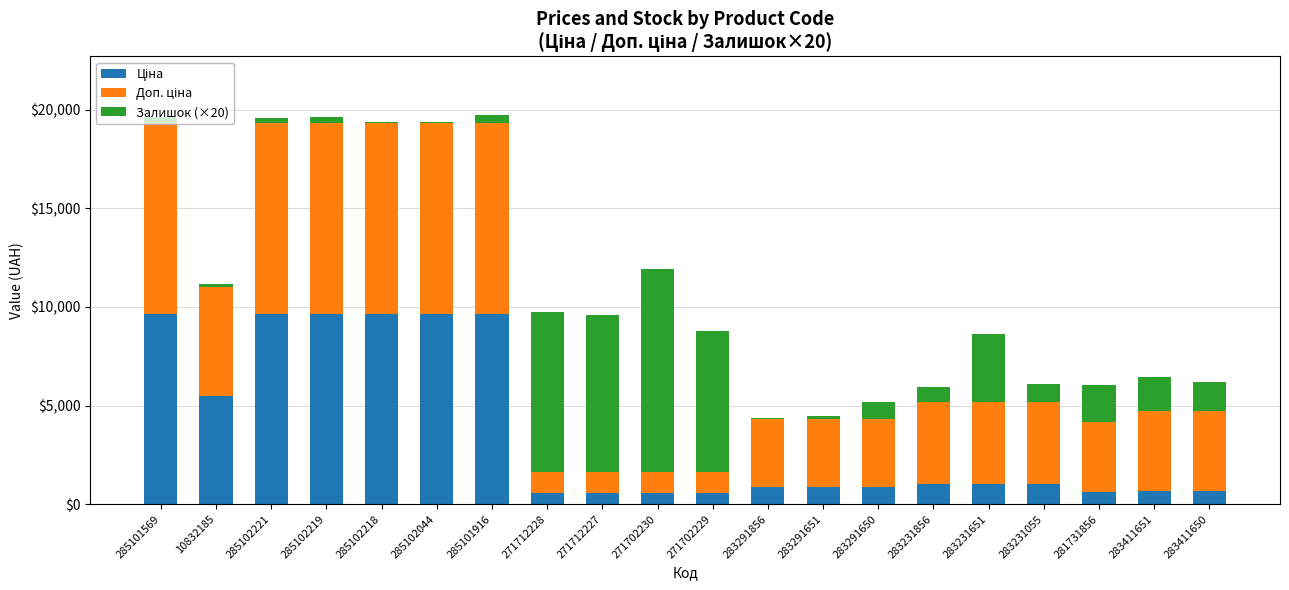

What is the total value across all series at 271712227?

9579.6